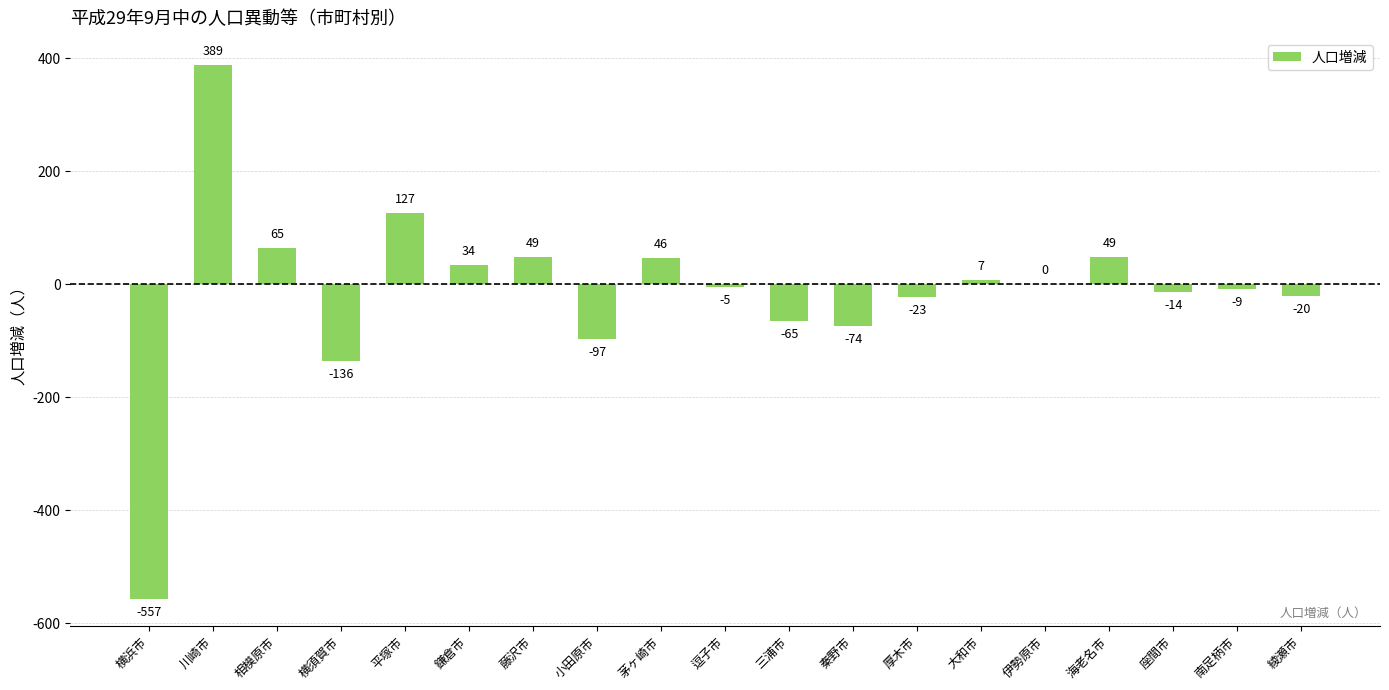

How many data points are above -5?

9